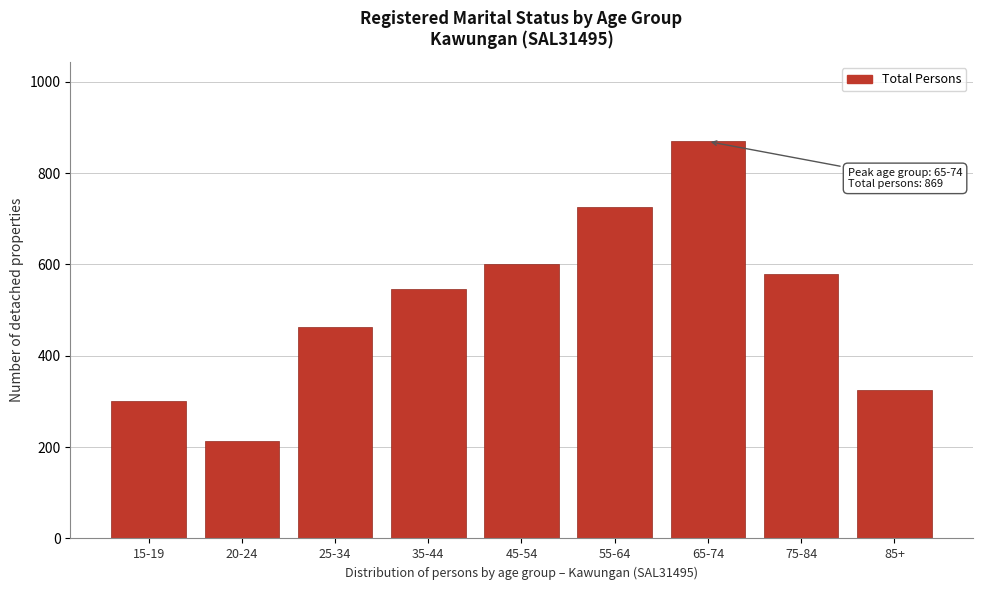

Reading left to right, what are all the values shown in this chart?

300	214	462	545	600	726	869	580	325